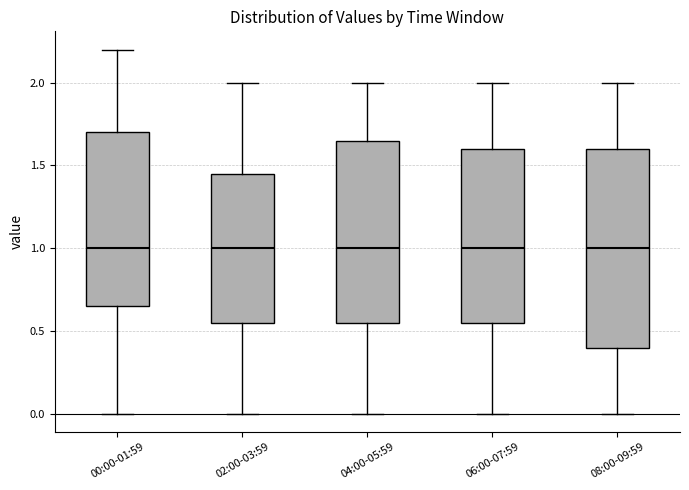

Where is the lower edge of the box for 08:00-09:59 on the y-axis? The values are not printed on the chart, so give them approximately, as read against the axis.

0.40